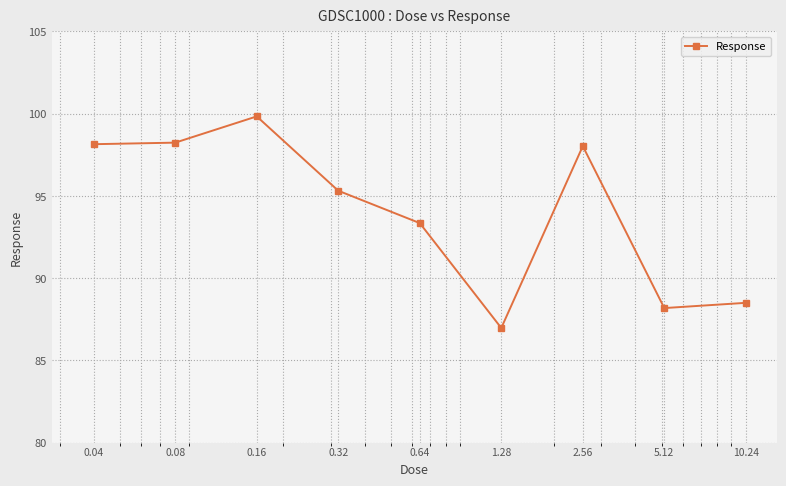

What is the value of the 5th point from the left?

93.3